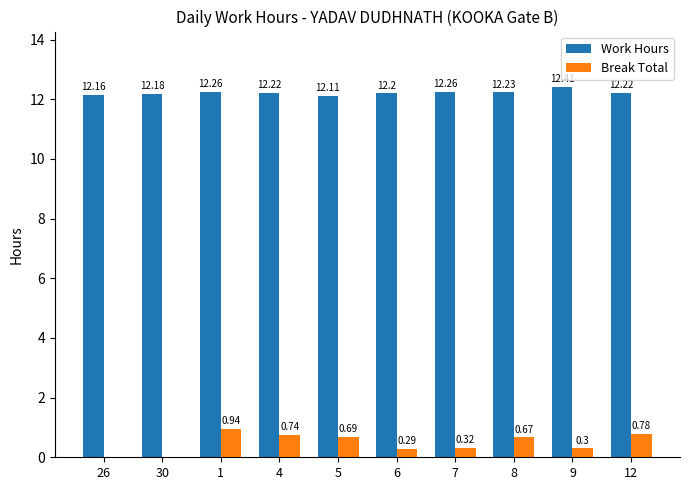

Count the Work Hours values in the range 12 to 13.

10